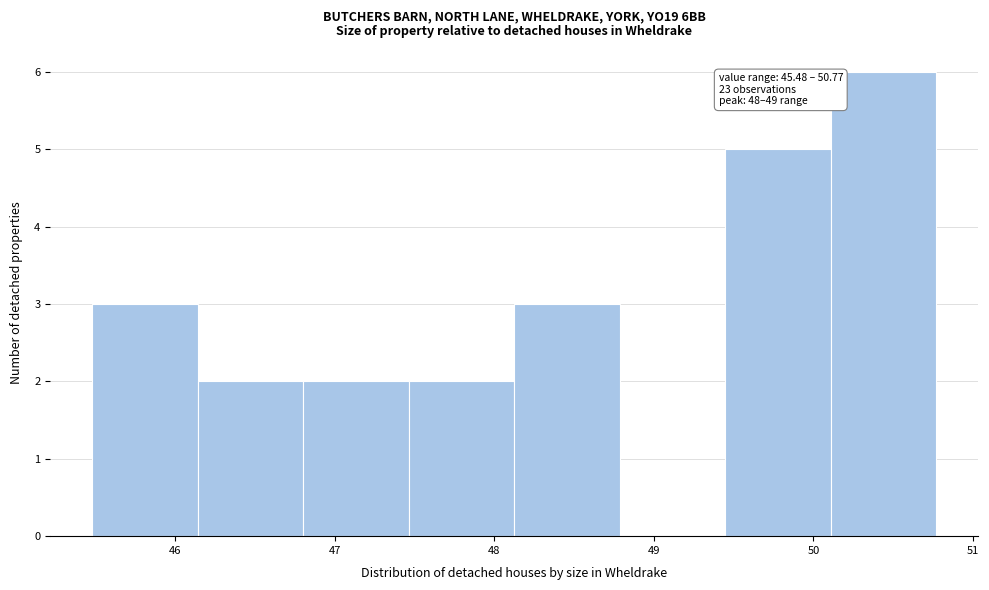

Which range on the x-axis has the tallest bar?

50.1 to 50.8